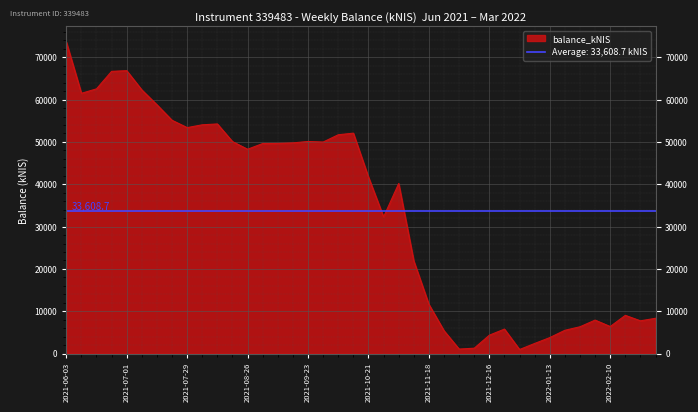

What is the difference between the maximum and minimum values?

72663.4